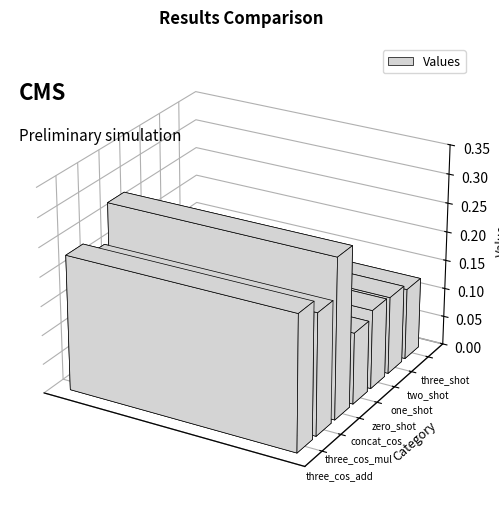

Reading left to right, transcribe all the data shown in this chart.

three_cos_add_results=0.2	three_cos_mul_results=0.2	concat_cos_results=0.3	prompt_results_as_to_zero_shot=0.1	prompt_results_as_to_one_shot=0.1	prompt_results_as_to_two_shot=0.1	prompt_results_as_to_three_shot=0.1